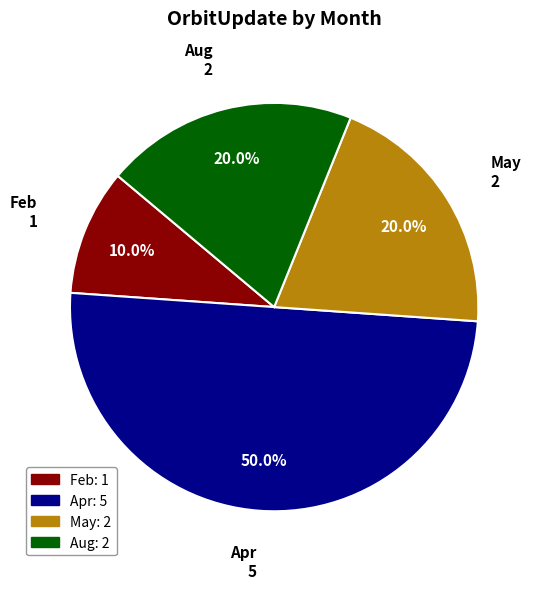

What is the largest slice in the pie chart?

Apr